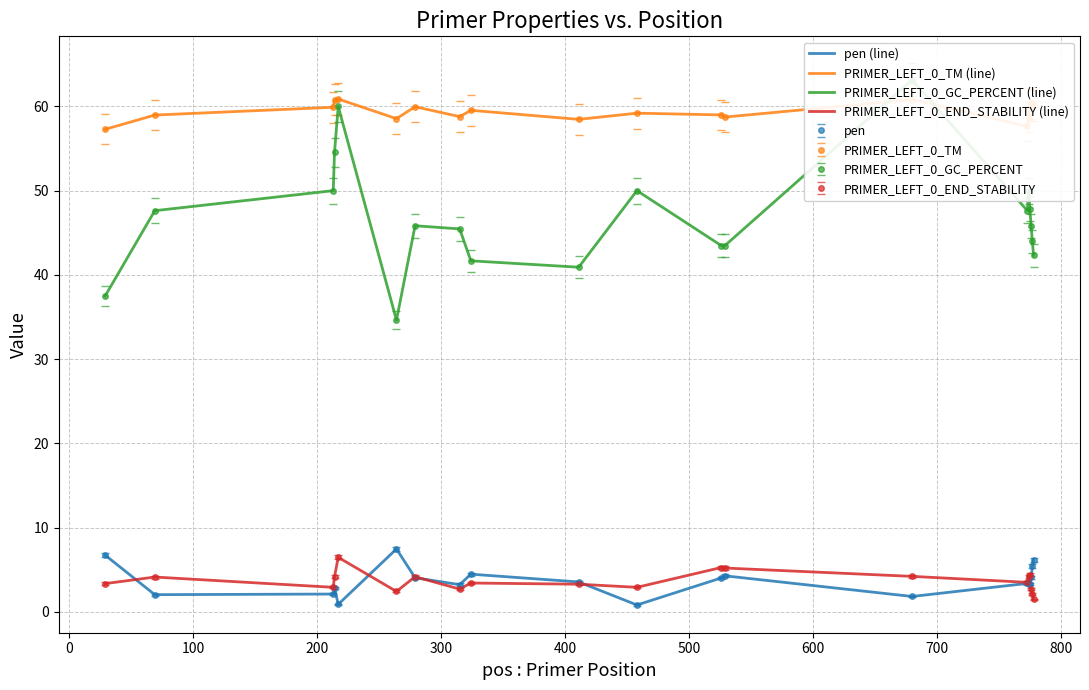

Is this an area chart (filled region under the line)?

No